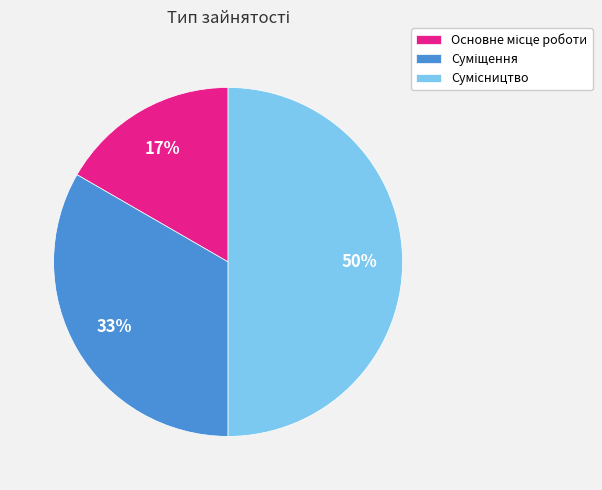

To the nearest percent, what is the difference between the largest and smallest slice percentages?

33%